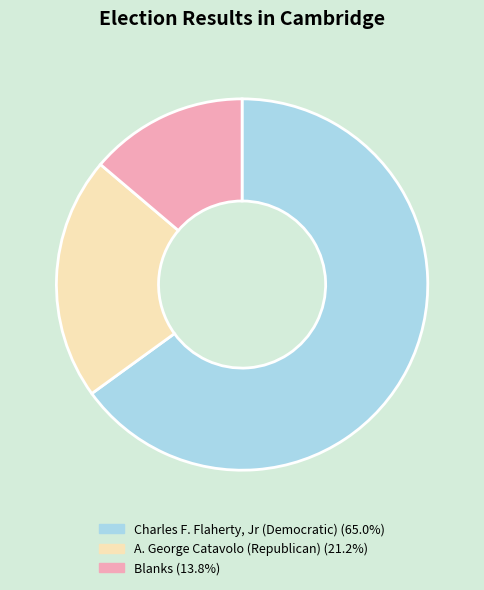

Combined, do Charles F. Flaherty, Jr (Democratic) (65.0%) and Blanks (13.8%) account for over 50%?

Yes